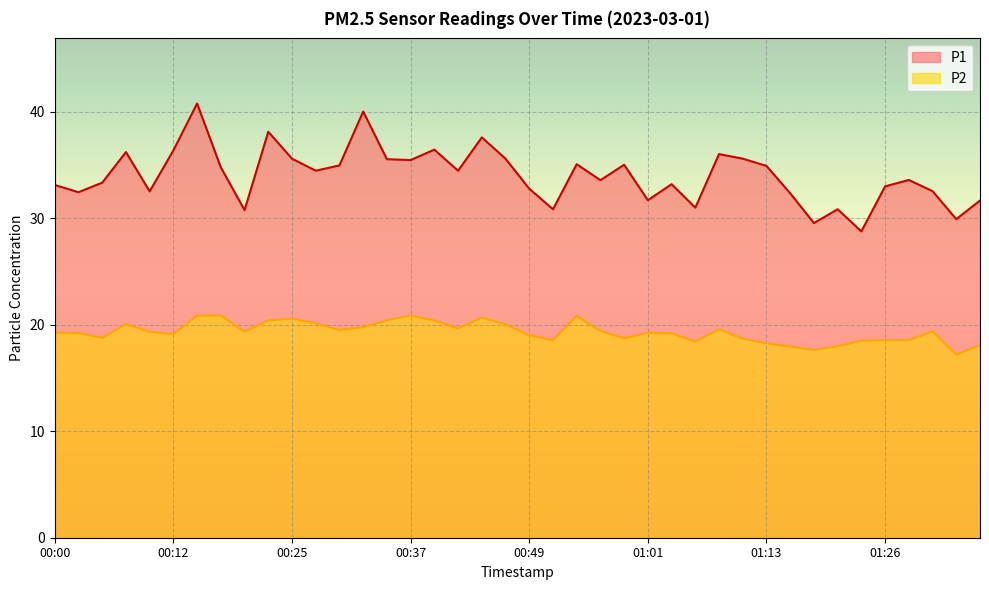

True or false: P2 has more than 2 points higher than both neighbors.

True